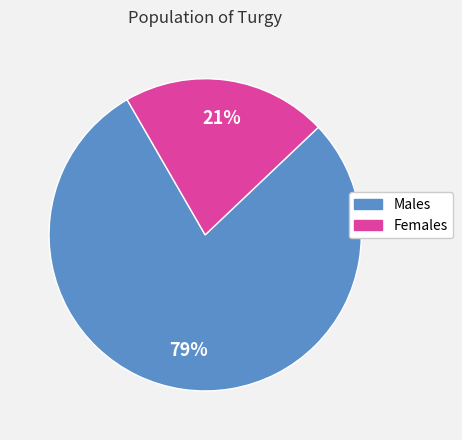

To the nearest percent, what is the difference between the largest and smallest slice percentages?

58%